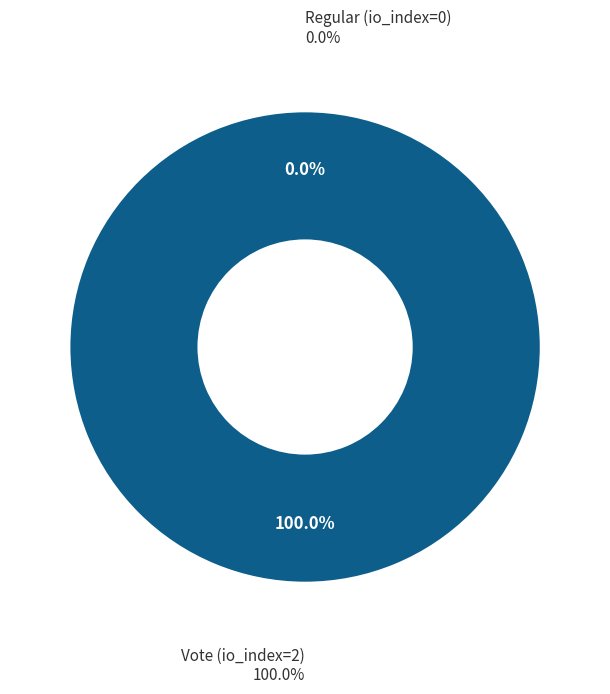

Rank the categories by value from highest to lowest.

Vote (io_index=2), Regular (io_index=0)